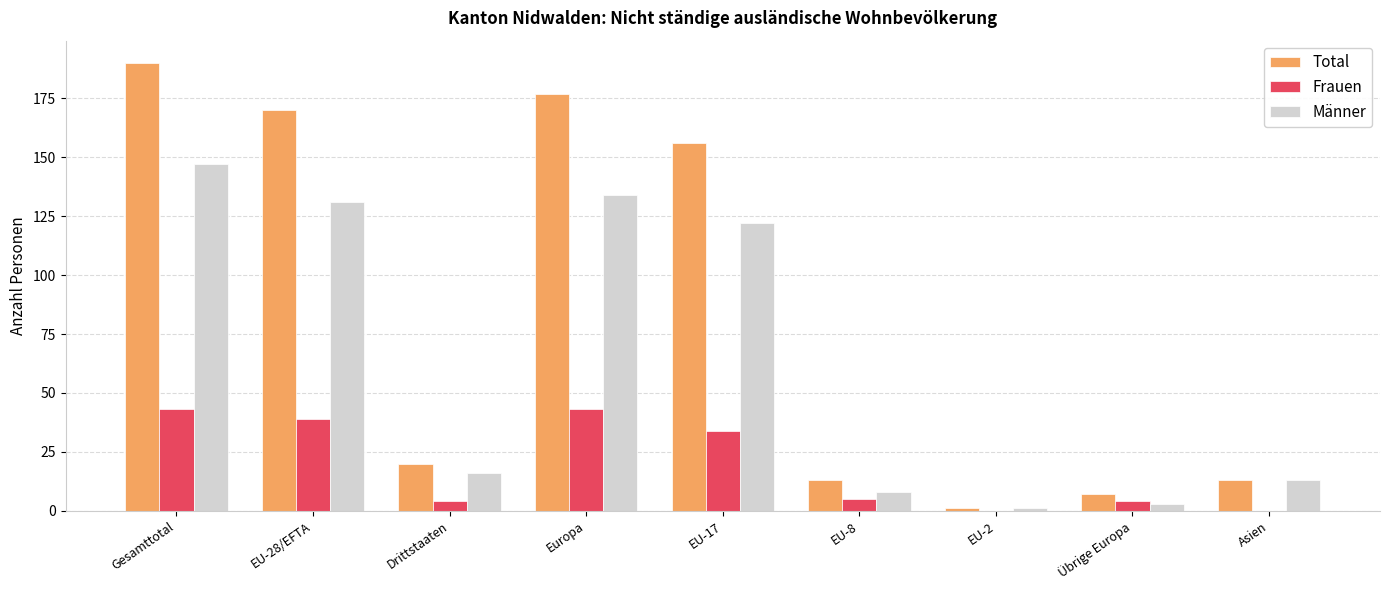

Is the value of Männer at EU-28/EFTA greater than the value of Frauen at Europa?

Yes